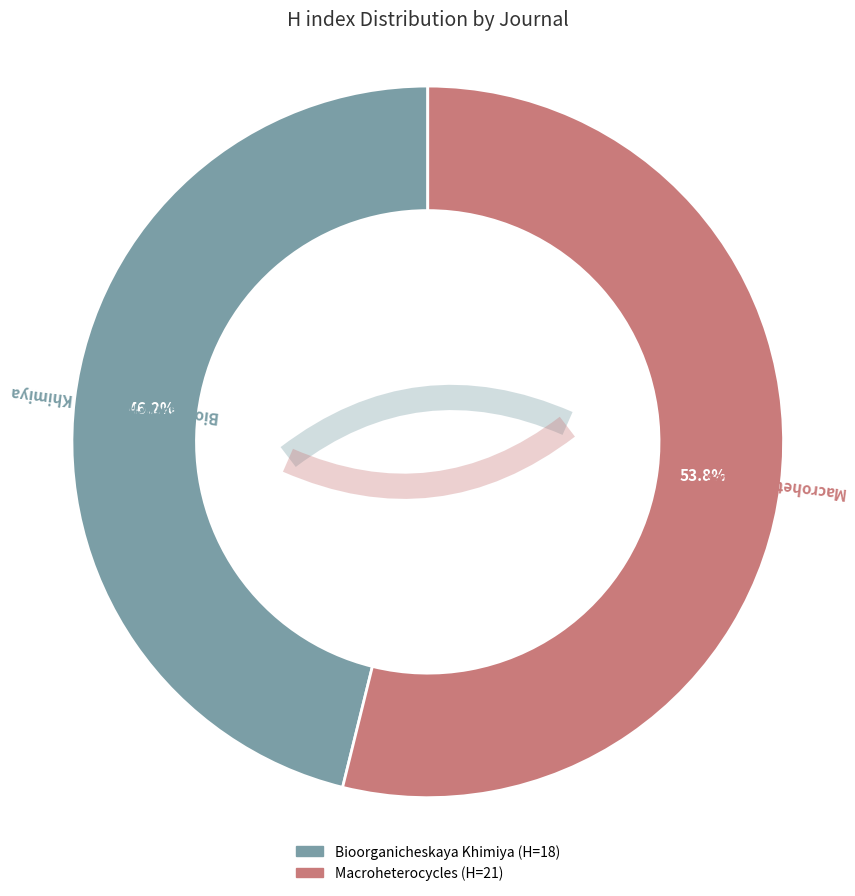

To the nearest percent, what is the difference between the Bioorganicheskaya Khimiya and Macroheterocycles slice percentages?

8%